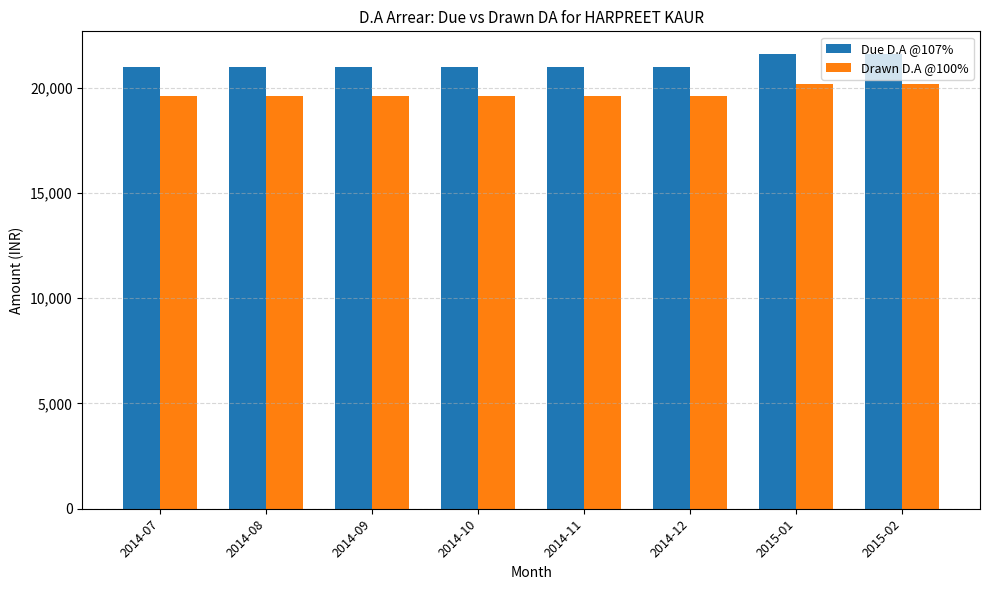

What is the spread (max minus min) of values at 2014-09?

1371